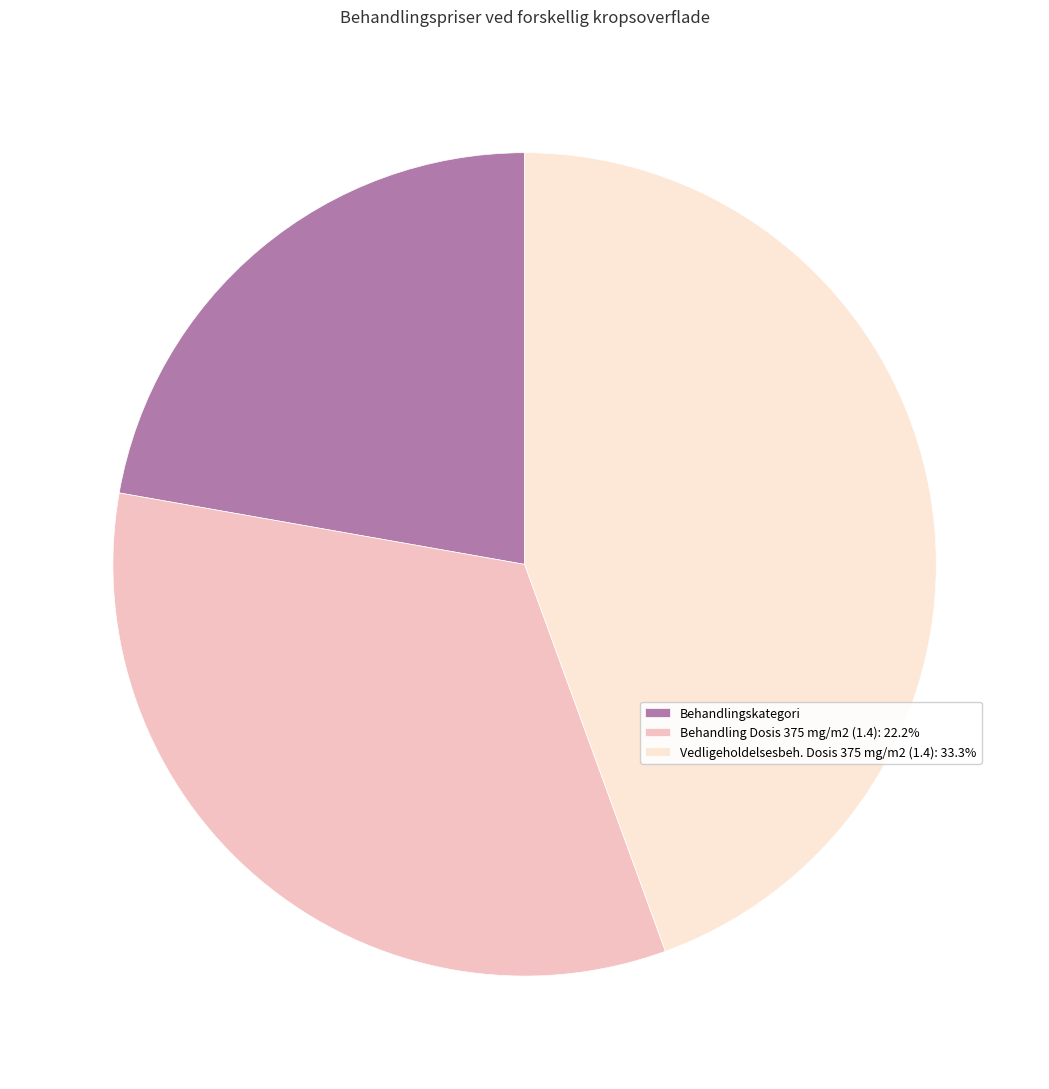

Combined, do Behandling Dosis 375 mg/m2 (1.4): 22.2% and Behandlingskategori account for over 50%?

Yes